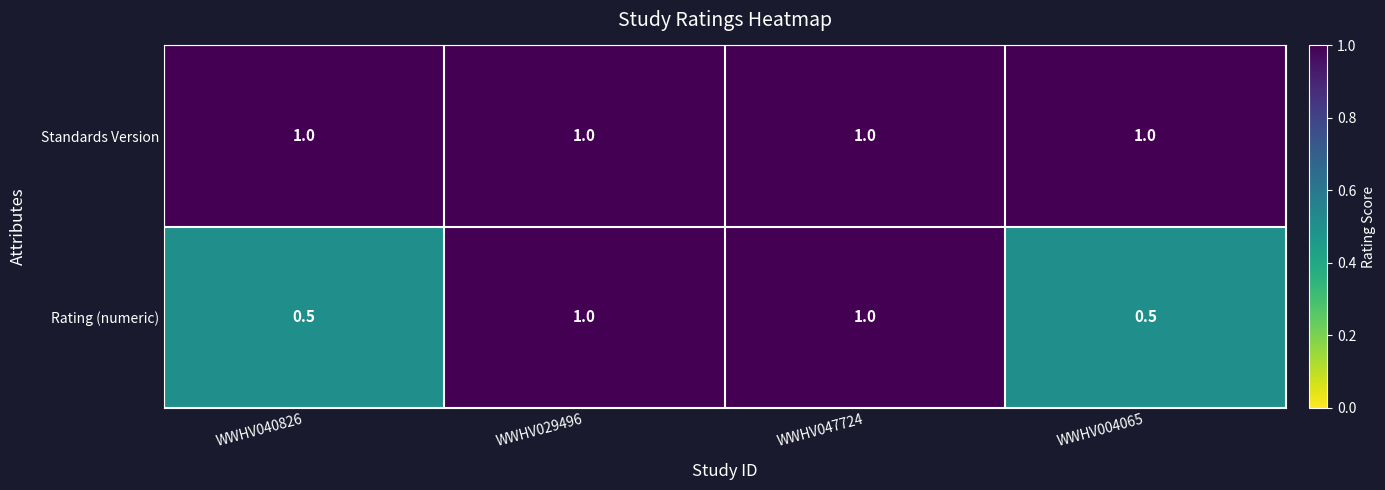

List the series in order of their overall mean, highest first.

Standards Version, Rating (numeric)